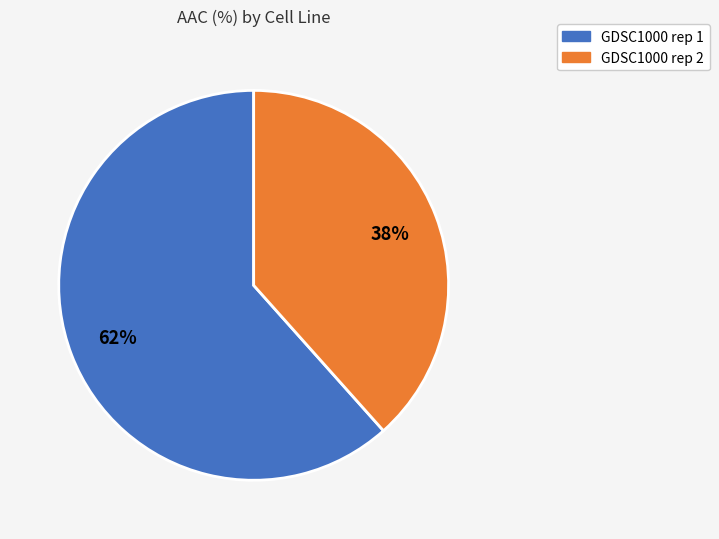

To the nearest percent, what is the average slice percentage?

50%